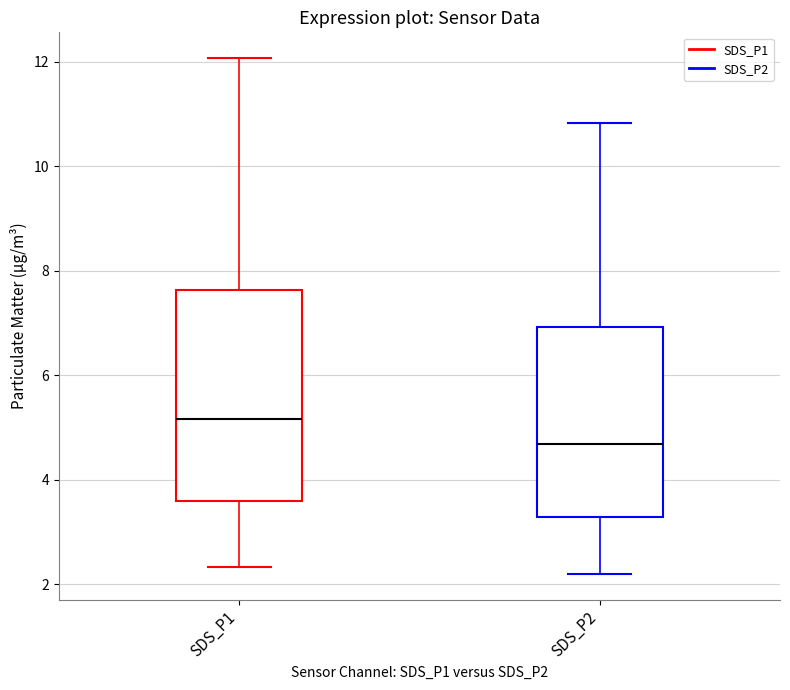

Which box has the lowest median line?

SDS_P2